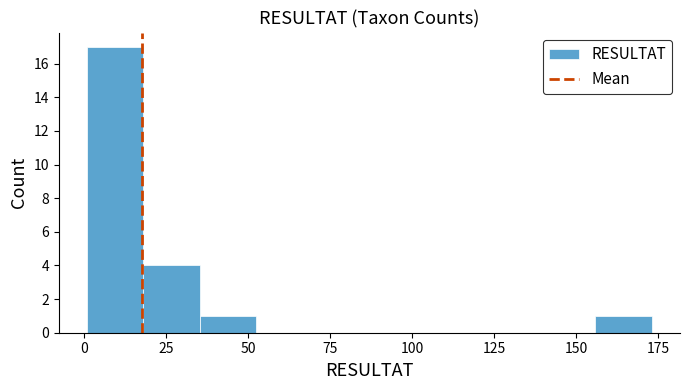

Read against the x-axis, roughly where is the centre of the tallest bar?

10